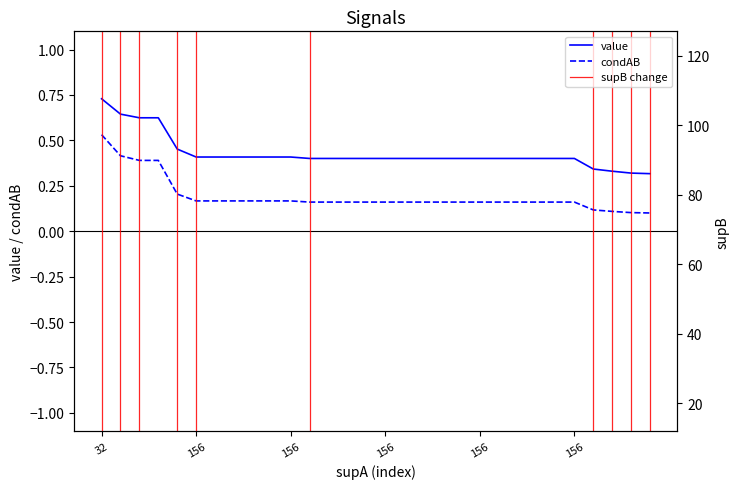

Reading left to right, extract all data points from this chart.

value: 0.7	0.6	0.6	0.6	0.5	0.4	0.4	0.4	0.4	0.4	0.4	0.4	0.4	0.4	0.4	0.4	0.4	0.4	0.4	0.4	0.4	0.4	0.4	0.4	0.4	0.4	0.3	0.3	0.3	0.3
condAB: 0.5	0.4	0.4	0.4	0.2	0.2	0.2	0.2	0.2	0.2	0.2	0.2	0.2	0.2	0.2	0.2	0.2	0.2	0.2	0.2	0.2	0.2	0.2	0.2	0.2	0.2	0.1	0.1	0.1	0.1